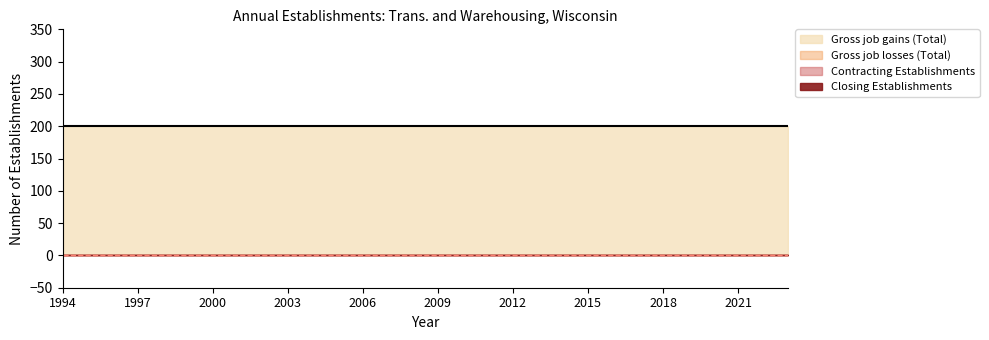

Which series has the widest spread of values?

Gross job gains (Total)